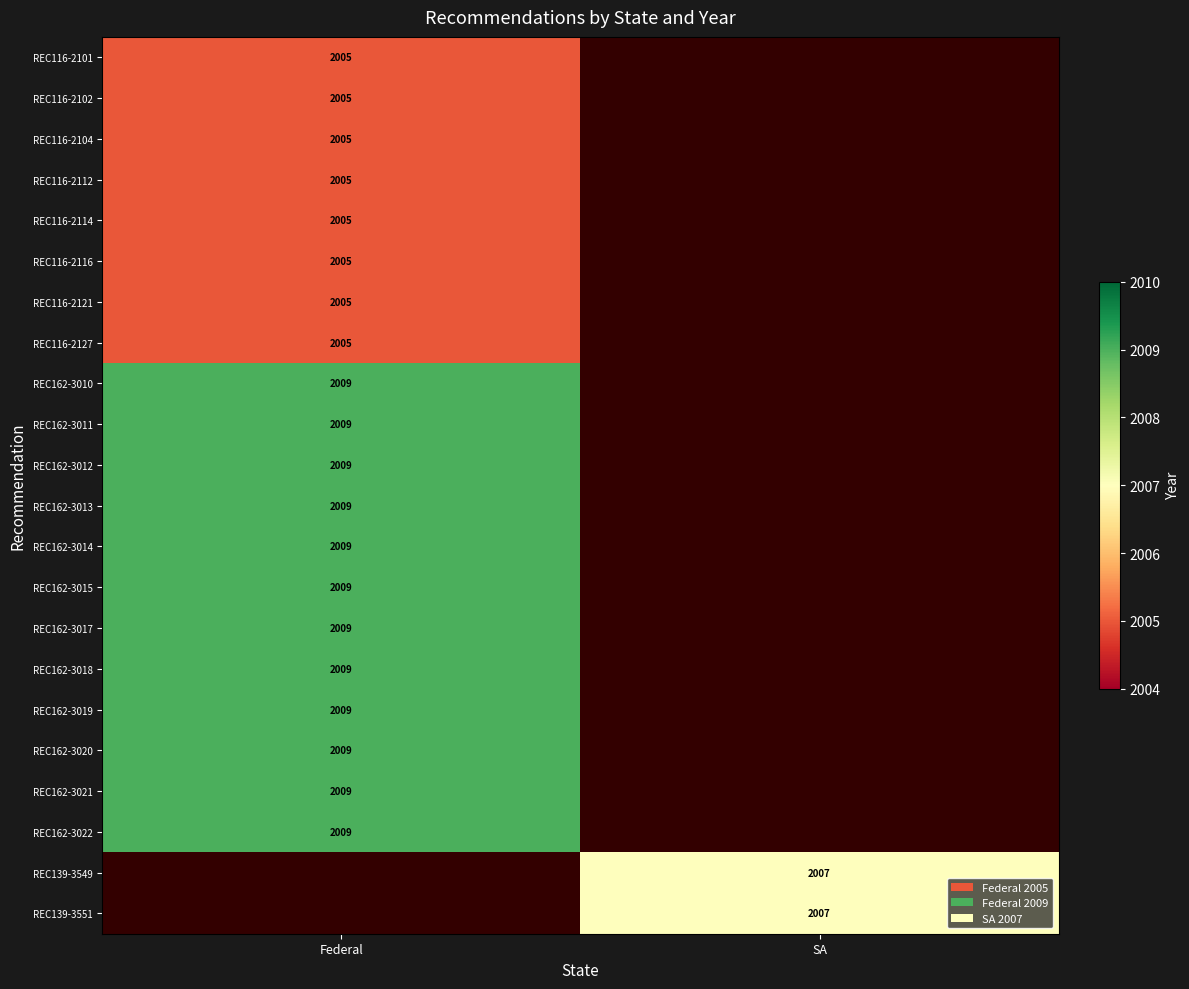

The value of REC116-2112 at Federal is 625. True or false?

False